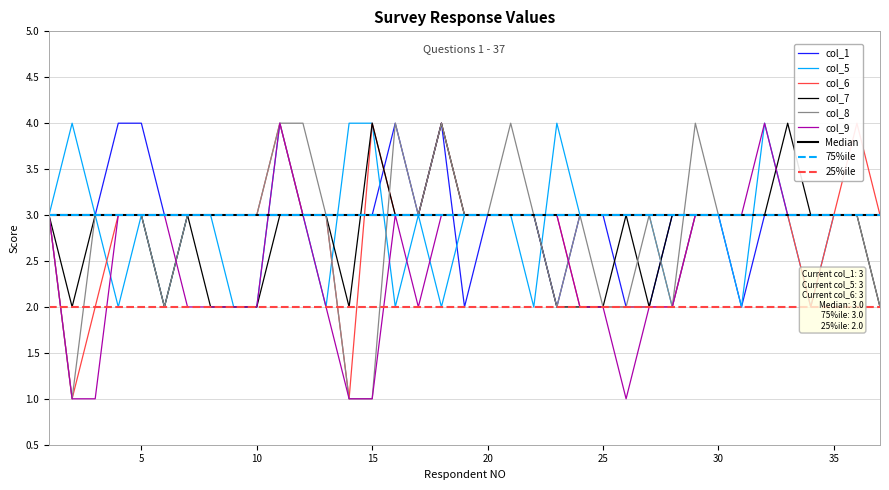

At which label is col_7 closest to 3?

1